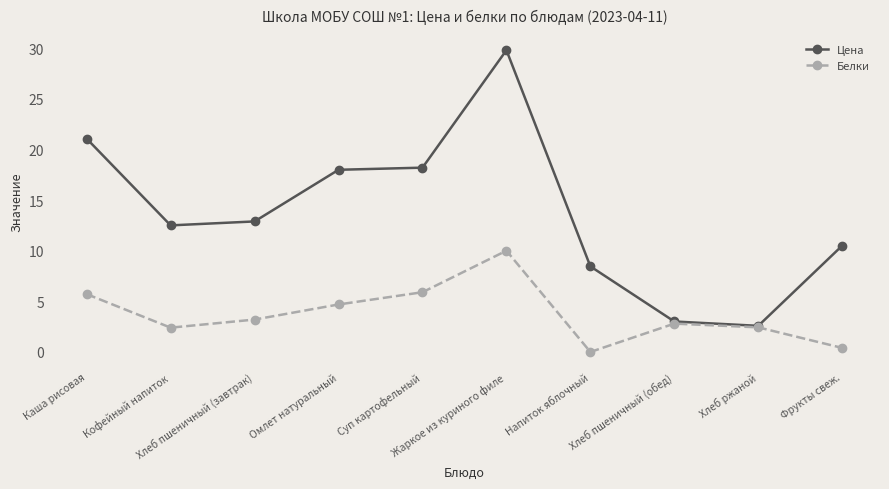

What is the maximum value shown in the chart?

29.8